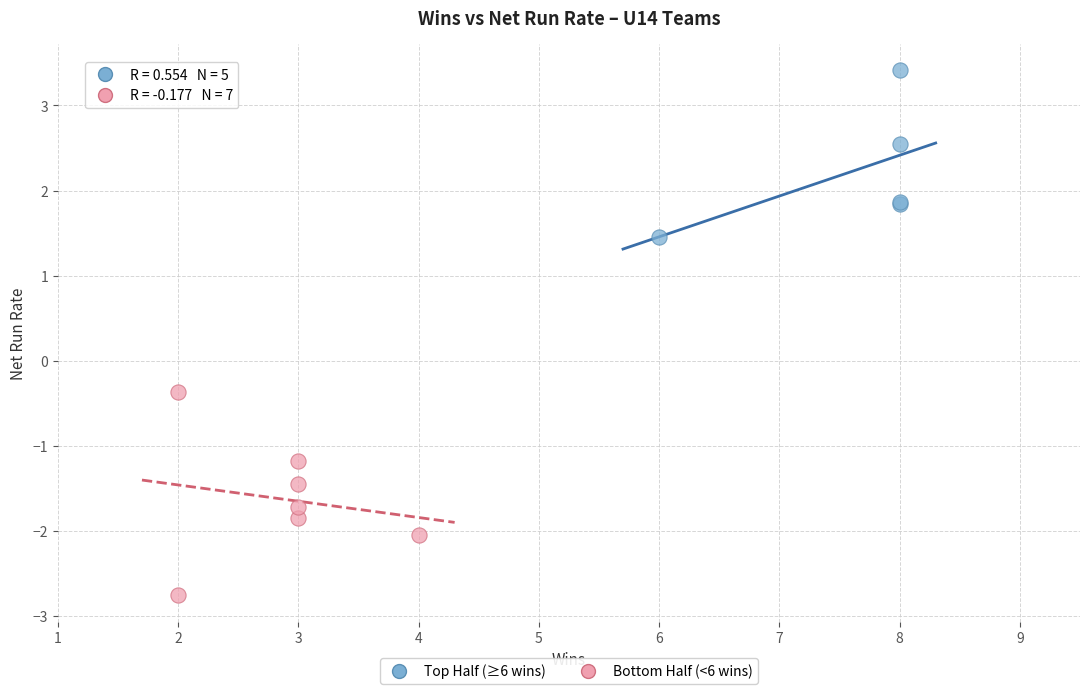

Which series has the widest spread of Y values?

Bottom Half (<6 wins)